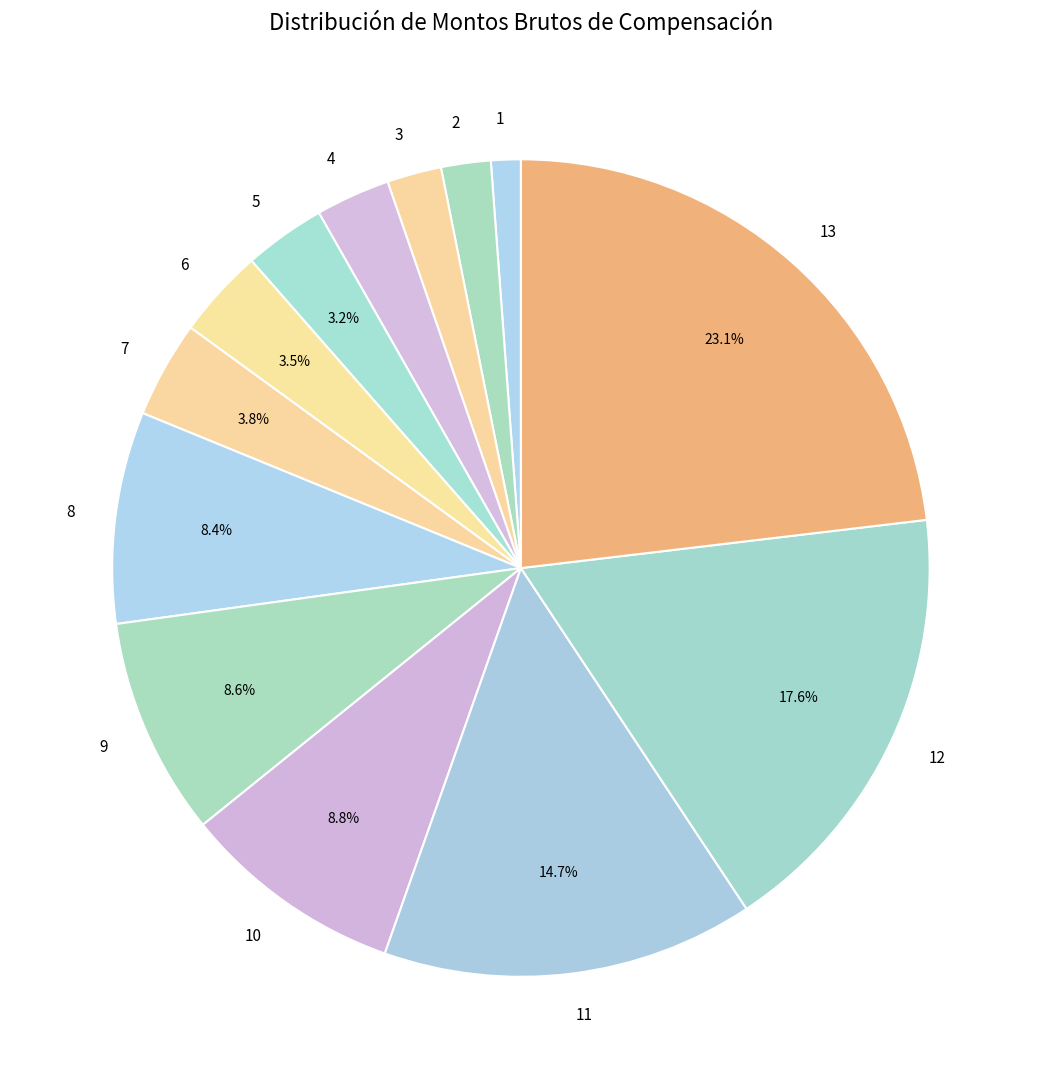

To the nearest percent, what is the average slice percentage?

8%